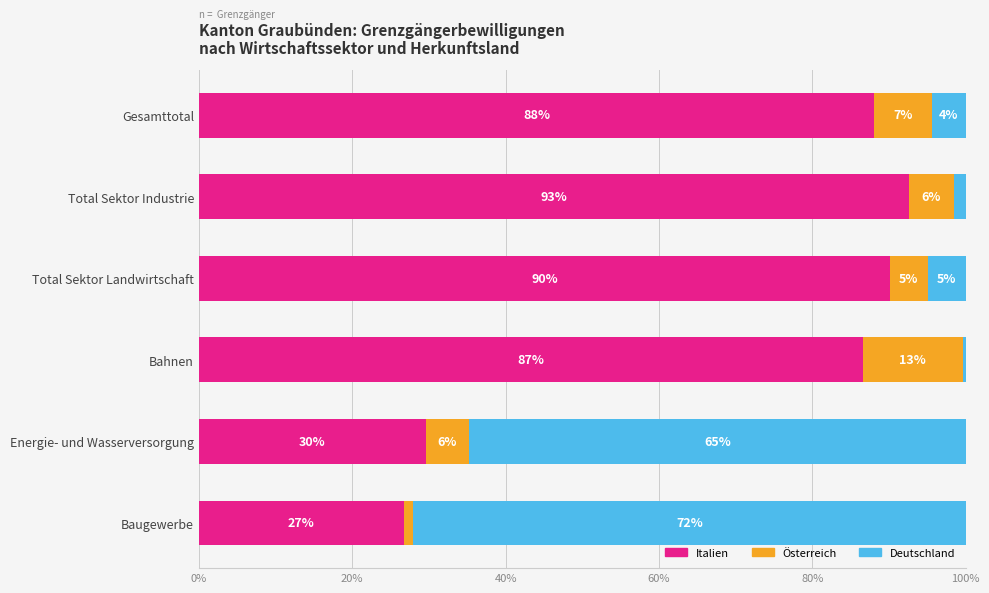

What is the total value across all series at Total Sektor Landwirtschaft?

100.0